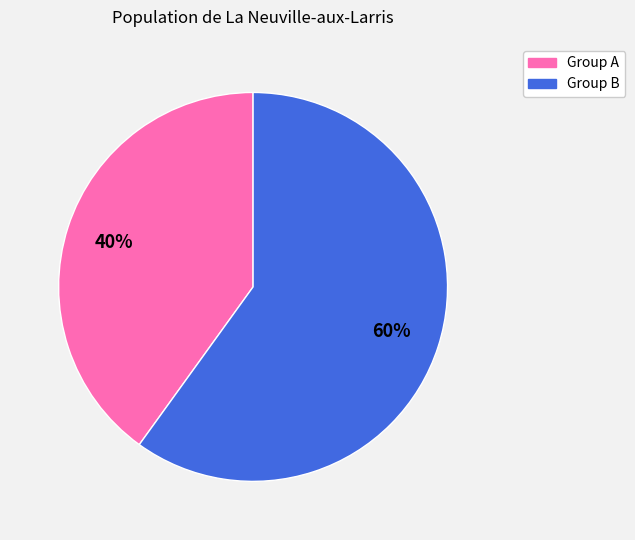

Is there a majority slice in this chart?

Yes